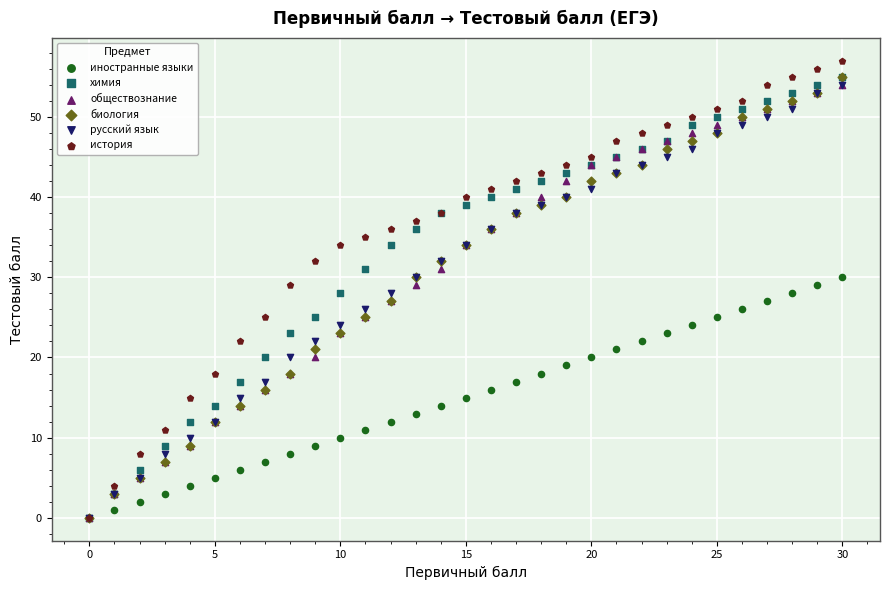

What are all the series names shown in the legend?

иностранные языки, химия, обществознание, биология, русский язык, история